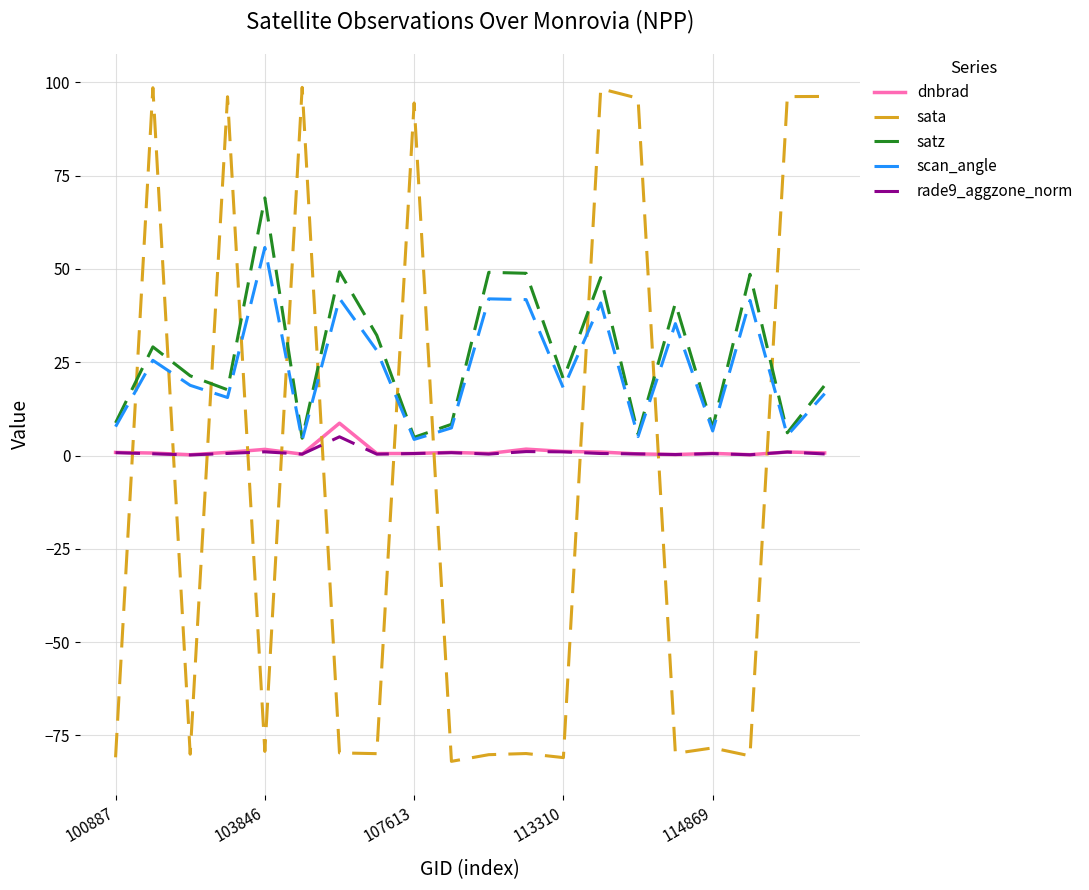

What is the greatest value displayed?

98.6